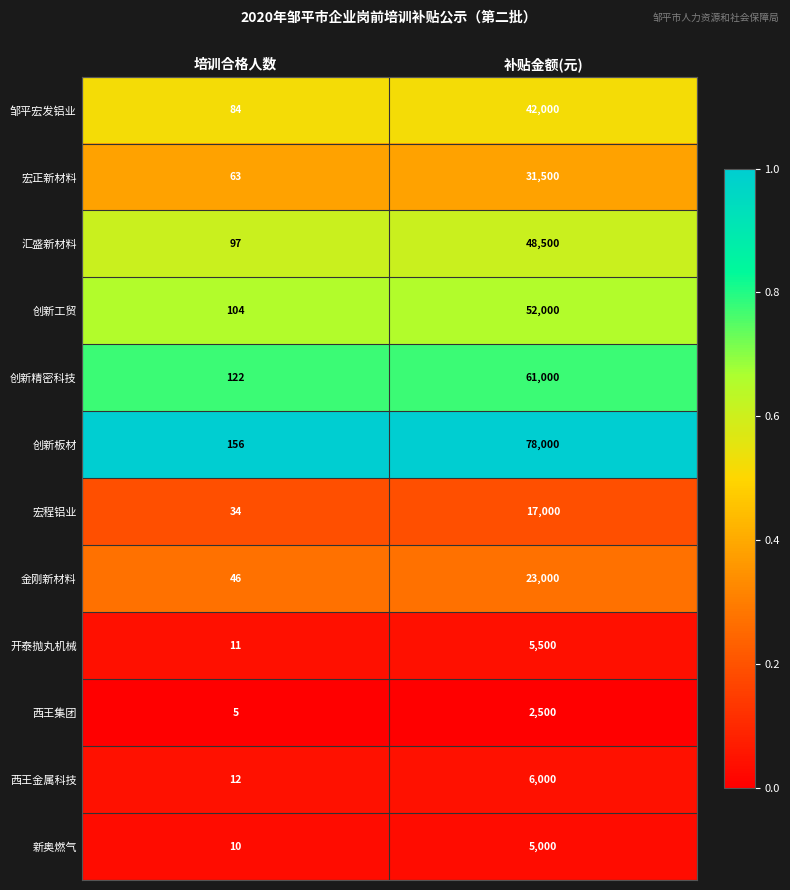

Which label corresponds to the largest value in the chart?

补贴金额(元)